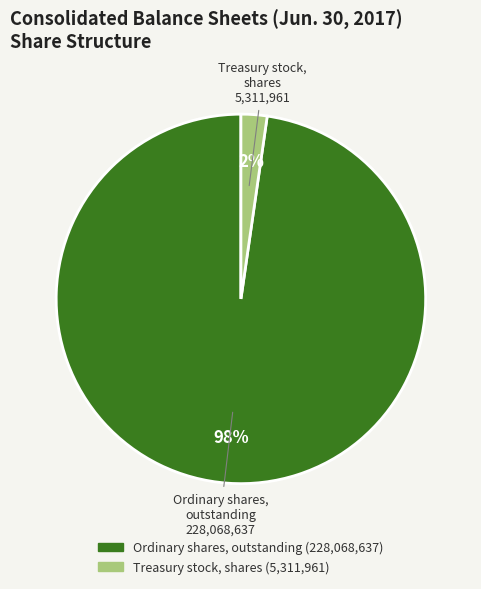

Does any single category account for the majority?

Yes